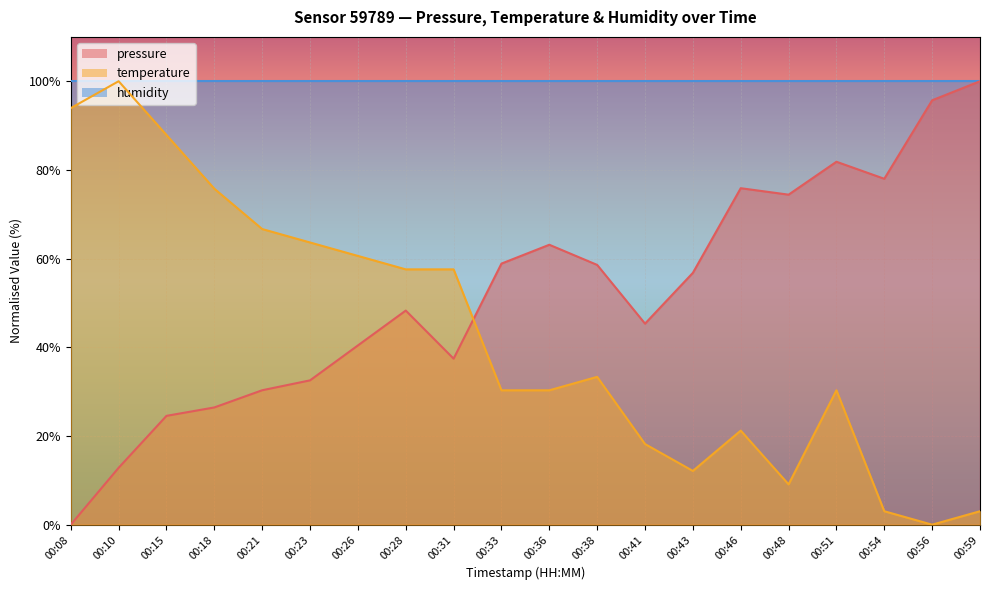

Rank the series at 00:54 from highest to lowest value.

humidity, pressure, temperature